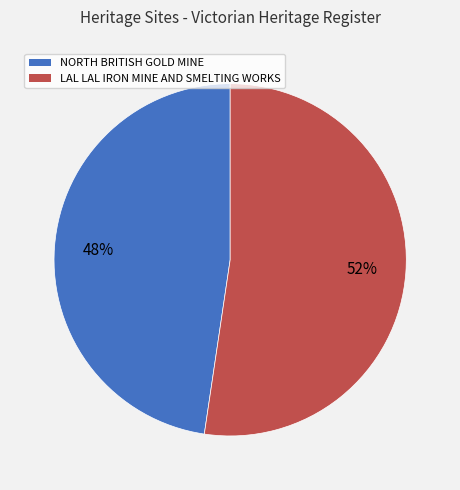

Which slice represents more than half of the pie?

LAL LAL IRON MINE AND SMELTING WORKS